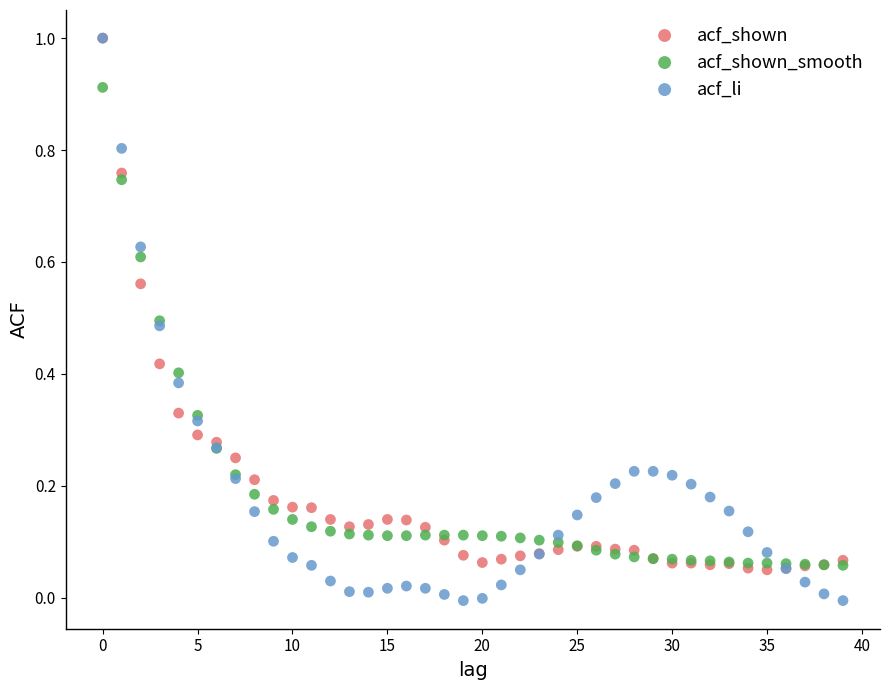

What are all the series names shown in the legend?

acf_shown, acf_shown_smooth, acf_li